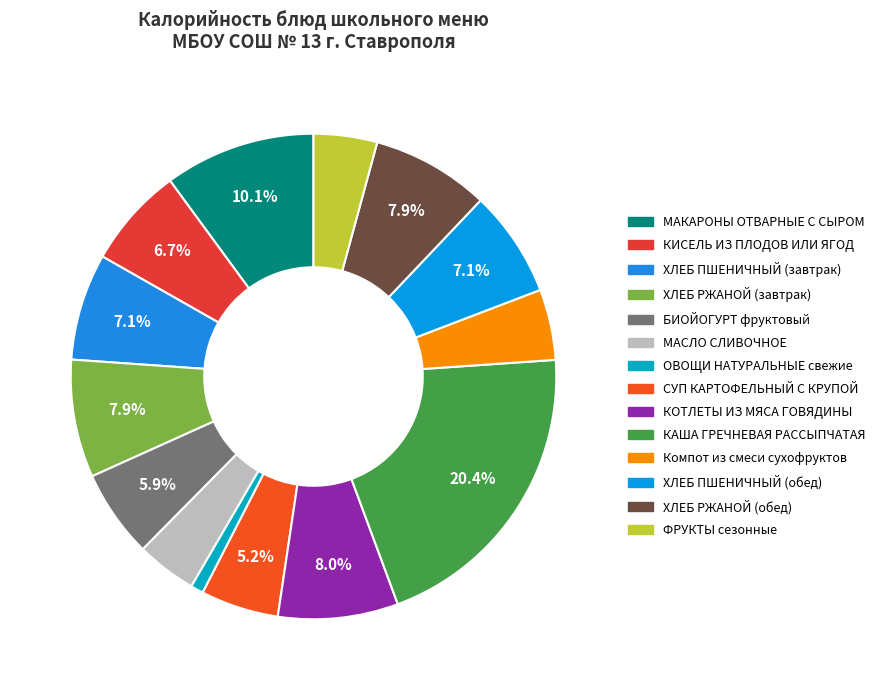

What is the largest slice in the pie chart?

КАША ГРЕЧНЕВАЯ РАССЫПЧАТАЯ